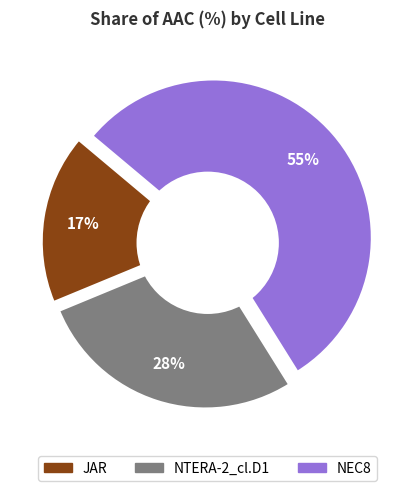

What percentage do JAR and NTERA-2_cl.D1 together represent?

45.0%